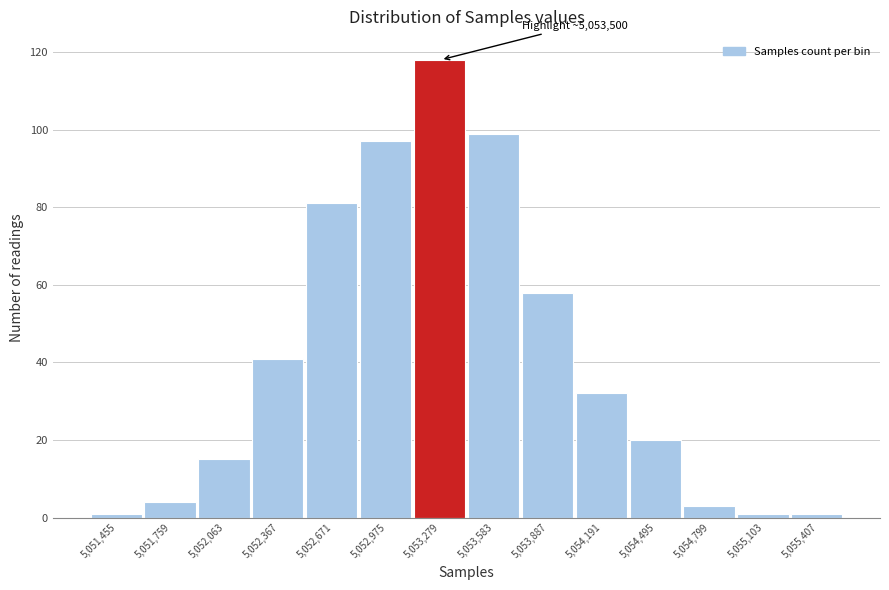

Reading left to right, extract all data points from this chart.

5,051,455=1	5,051,759=4	5,052,063=15	5,052,367=41	5,052,671=81	5,052,975=97	5,053,279=118	5,053,583=99	5,053,887=58	5,054,191=32	5,054,495=20	5,054,799=3	5,055,103=1	5,055,407=1